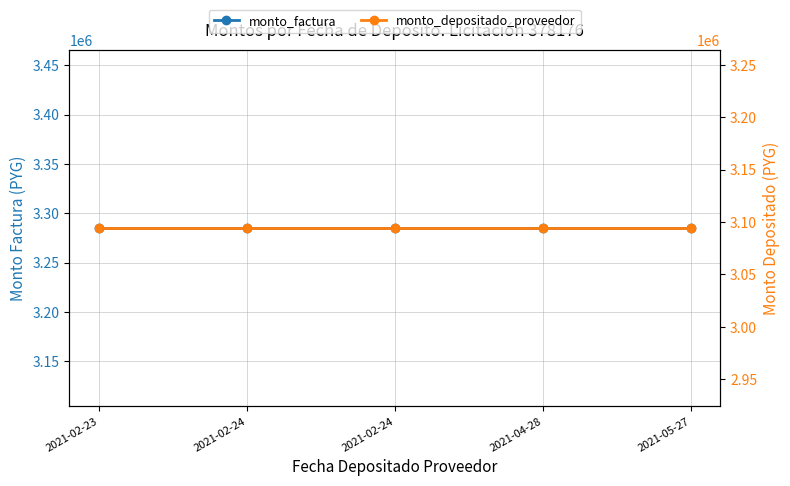

True or false: monto_depositado_proveedor and monto_factura cross at least once.

False